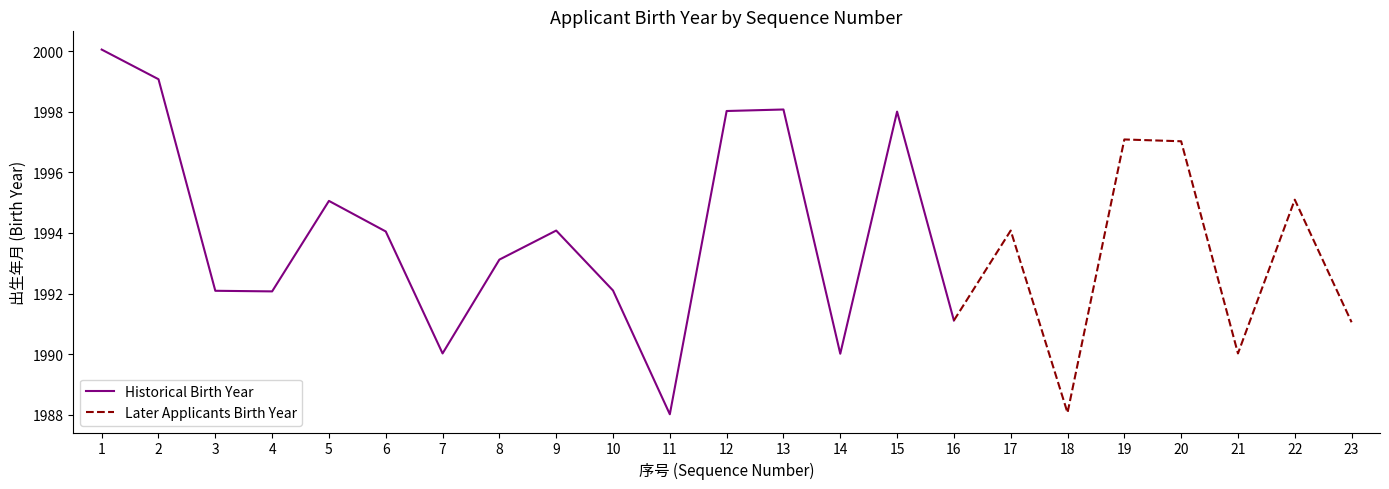

List the labels in order of value, smallest first.

11, 18, 14, 7, 21, 23, 16, 4, 3, 10, 8, 6, 9, 17, 5, 22, 20, 19, 15, 12, 13, 2, 1